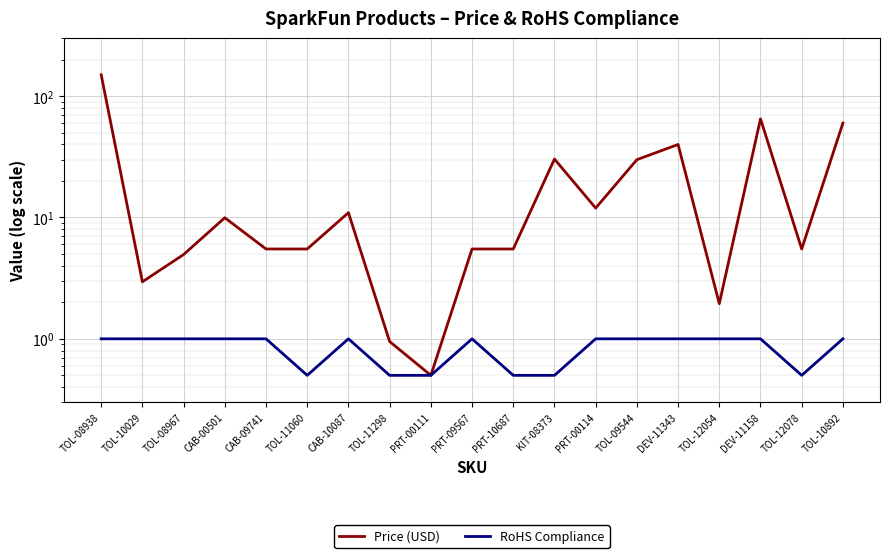

What is the label of the 3rd point from the left?

TOL-08967